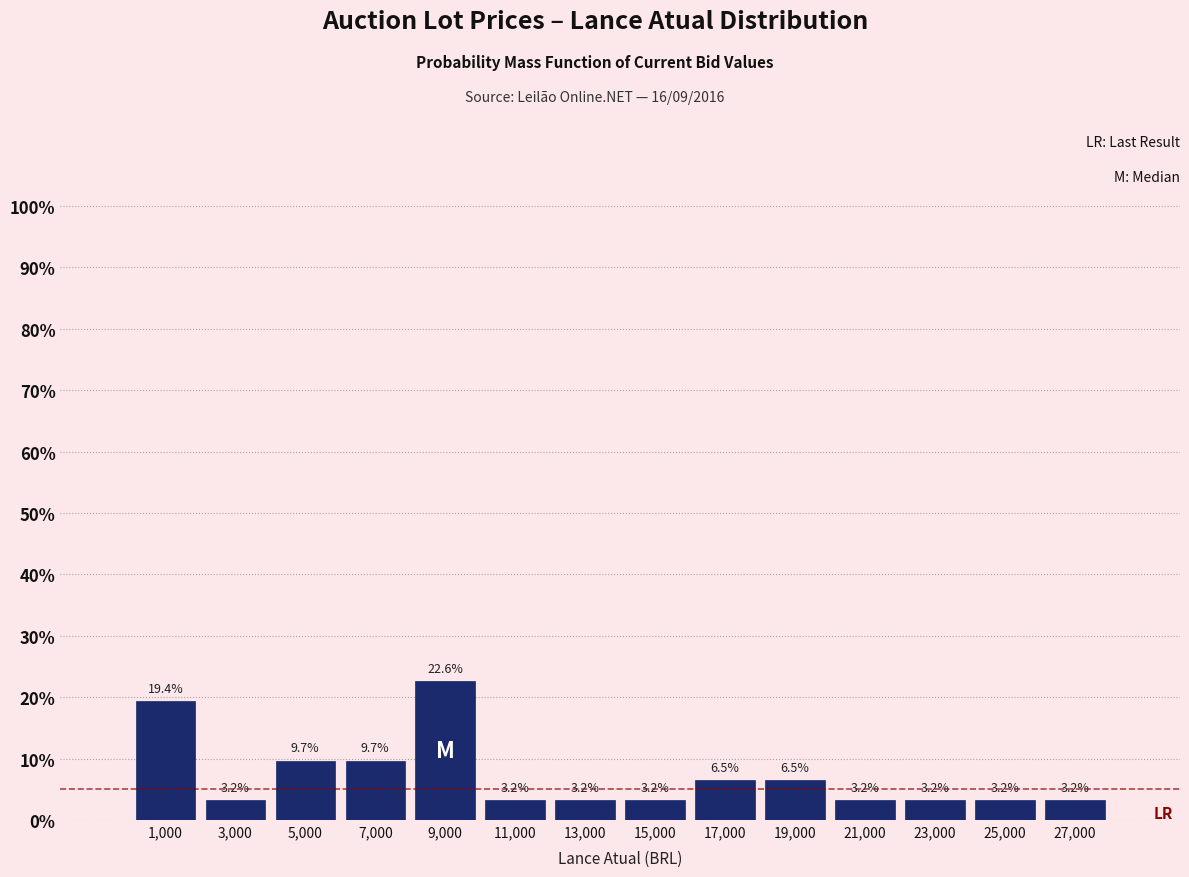

Reading left to right, transcribe this chart: for each bar, give the range it covers on the x-axis and its height.

0 to 2000: 19.4
2000 to 4000: 3.2
4000 to 6000: 9.7
6000 to 8000: 9.7
8000 to 10000: 22.6
10000 to 12000: 3.2
12000 to 14000: 3.2
14000 to 16000: 3.2
16000 to 18000: 6.5
18000 to 20000: 6.5
20000 to 22000: 3.2
22000 to 24000: 3.2
24000 to 26000: 3.2
26000 to 28000: 3.2